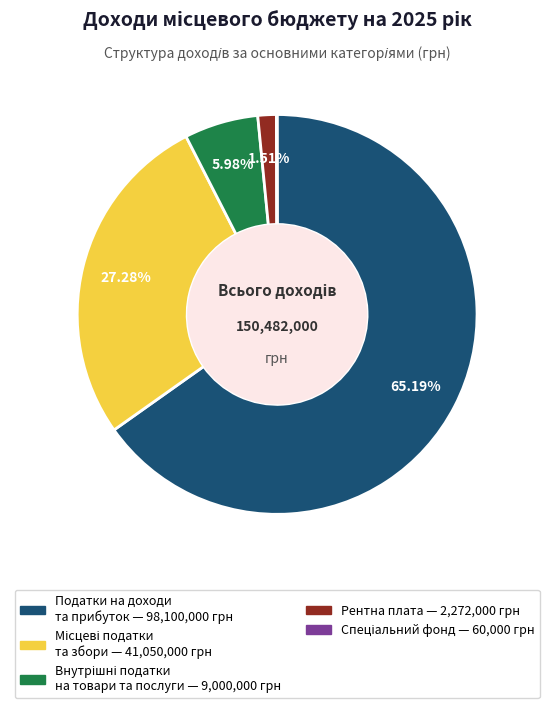

Does any single category account for the majority?

Yes